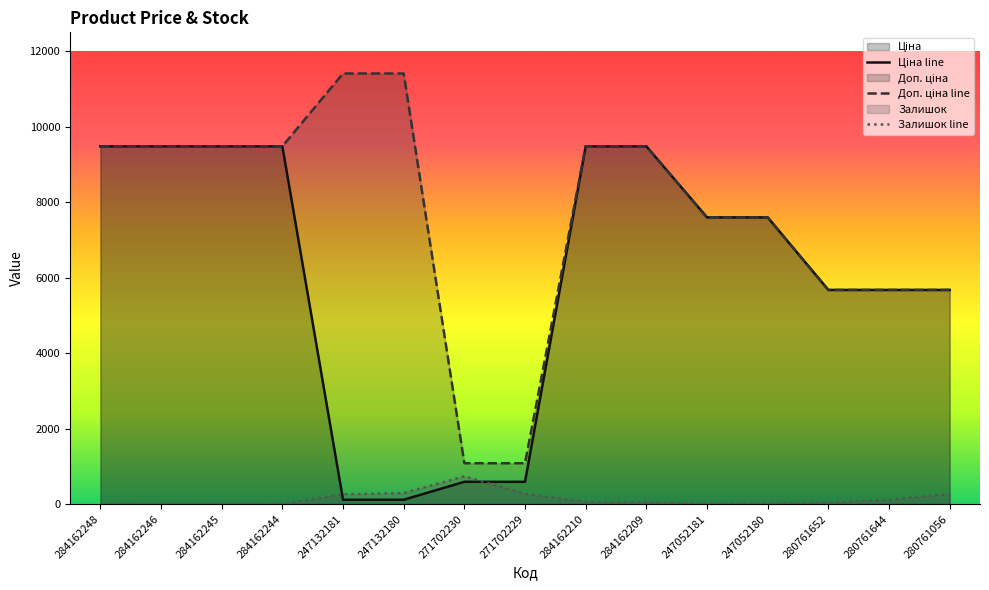

Reading right to left, transcribe all the data shown in this chart.

Ціна: 5673.8	5673.8	5673.8	7596.5	7596.5	9480.1	9480.1	589.9	589.9	114.1	114.1	9480.1	9480.1	9480.1	9480.1
Доп. ціна: 5673.8	5673.8	5673.8	7596.5	7596.5	9480.1	9480.1	1081.7	1081.7	11410.0	11410.0	9480.1	9480.1	9480.1	9480.1
Залишок: 271.0	114.0	42.0	21.0	20.0	53.0	55.0	273.0	736.0	290.0	260.0	0.0	8.0	0.0	0.0